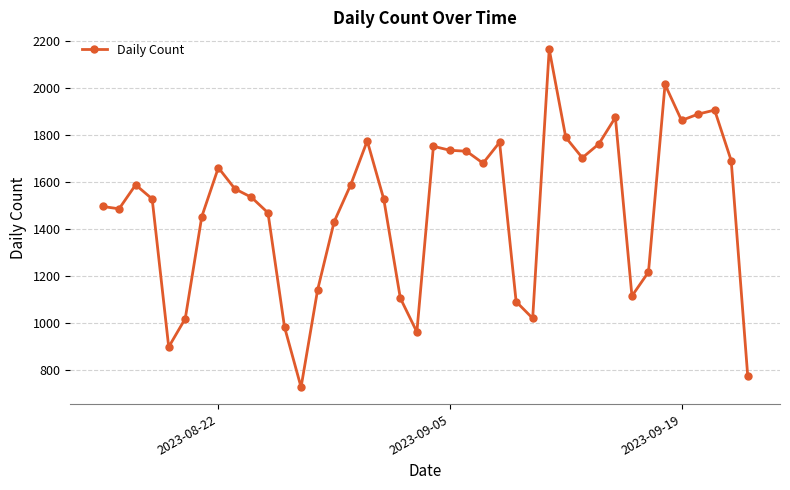

What is the maximum value shown in the chart?

2163